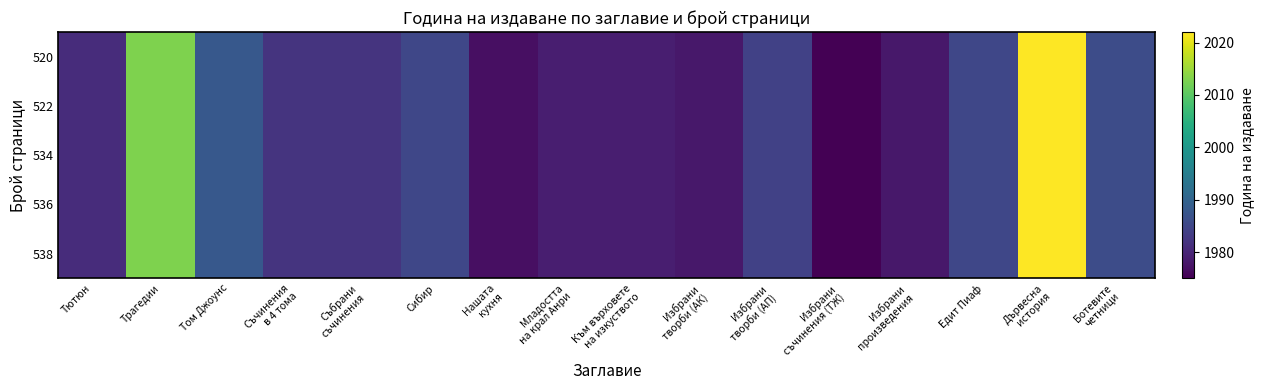

Reading left to right, transcribe all the data shown in this chart.

520: Тютюн=1981	Трагедии=2013	Том Джоунс=1988	Съчинения
в 4 тома=1982	Събрани
съчинения=1982	Сибир=1985	Нашата
кухня=1977	Младостта
на крал Анри=1979	Към върховете
на изкуството=1979	Избрани
творби (АК)=1978	Избрани
творби (АП)=1984	Избрани
съчинения (ТЖ)=1975	Избрани
произведения=1978	Едит Пиаф=1985	Дървесна
история=2022	Ботевите
четници=1986
522: Тютюн=1981	Трагедии=2013	Том Джоунс=1988	Съчинения
в 4 тома=1982	Събрани
съчинения=1982	Сибир=1985	Нашата
кухня=1977	Младостта
на крал Анри=1979	Към върховете
на изкуството=1979	Избрани
творби (АК)=1978	Избрани
творби (АП)=1984	Избрани
съчинения (ТЖ)=1975	Избрани
произведения=1978	Едит Пиаф=1985	Дървесна
история=2022	Ботевите
четници=1986
534: Тютюн=1981	Трагедии=2013	Том Джоунс=1988	Съчинения
в 4 тома=1982	Събрани
съчинения=1982	Сибир=1985	Нашата
кухня=1977	Младостта
на крал Анри=1979	Към върховете
на изкуството=1979	Избрани
творби (АК)=1978	Избрани
творби (АП)=1984	Избрани
съчинения (ТЖ)=1975	Избрани
произведения=1978	Едит Пиаф=1985	Дървесна
история=2022	Ботевите
четници=1986
536: Тютюн=1981	Трагедии=2013	Том Джоунс=1988	Съчинения
в 4 тома=1982	Събрани
съчинения=1982	Сибир=1985	Нашата
кухня=1977	Младостта
на крал Анри=1979	Към върховете
на изкуството=1979	Избрани
творби (АК)=1978	Избрани
творби (АП)=1984	Избрани
съчинения (ТЖ)=1975	Избрани
произведения=1978	Едит Пиаф=1985	Дървесна
история=2022	Ботевите
четници=1986
538: Тютюн=1981	Трагедии=2013	Том Джоунс=1988	Съчинения
в 4 тома=1982	Събрани
съчинения=1982	Сибир=1985	Нашата
кухня=1977	Младостта
на крал Анри=1979	Към върховете
на изкуството=1979	Избрани
творби (АК)=1978	Избрани
творби (АП)=1984	Избрани
съчинения (ТЖ)=1975	Избрани
произведения=1978	Едит Пиаф=1985	Дървесна
история=2022	Ботевите
четници=1986